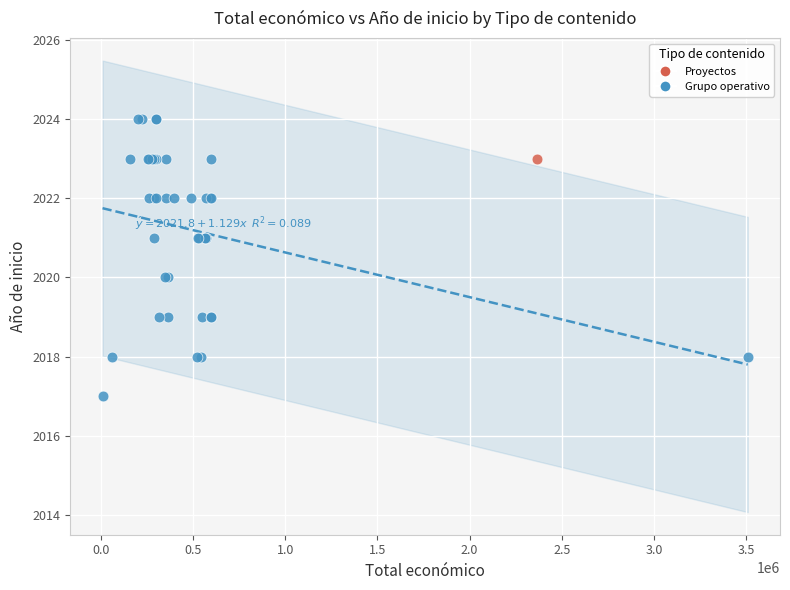

What are all the series names shown in the legend?

Proyectos, Grupo operativo